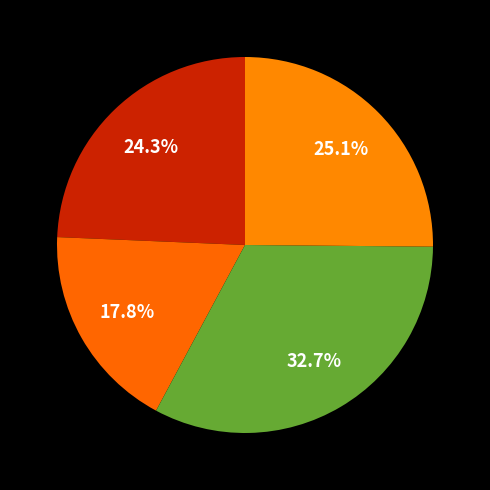

How many slices are in this pie chart?

4